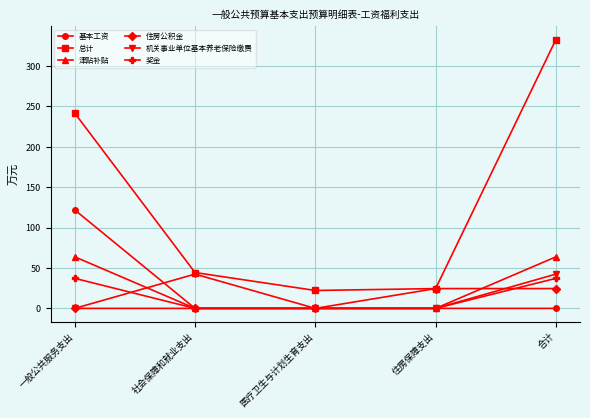

Which series has the largest total across all categories?

总计